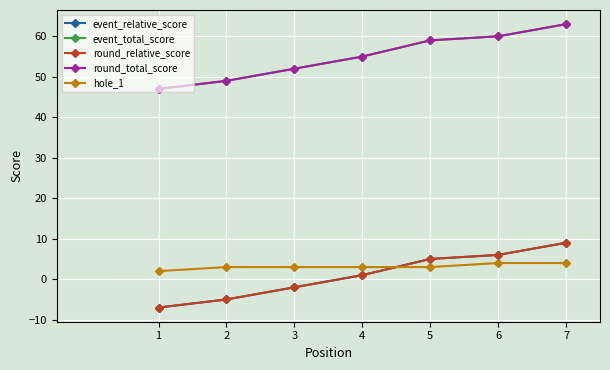

What is the sum of the round_total_score values at 5 and 4?

114